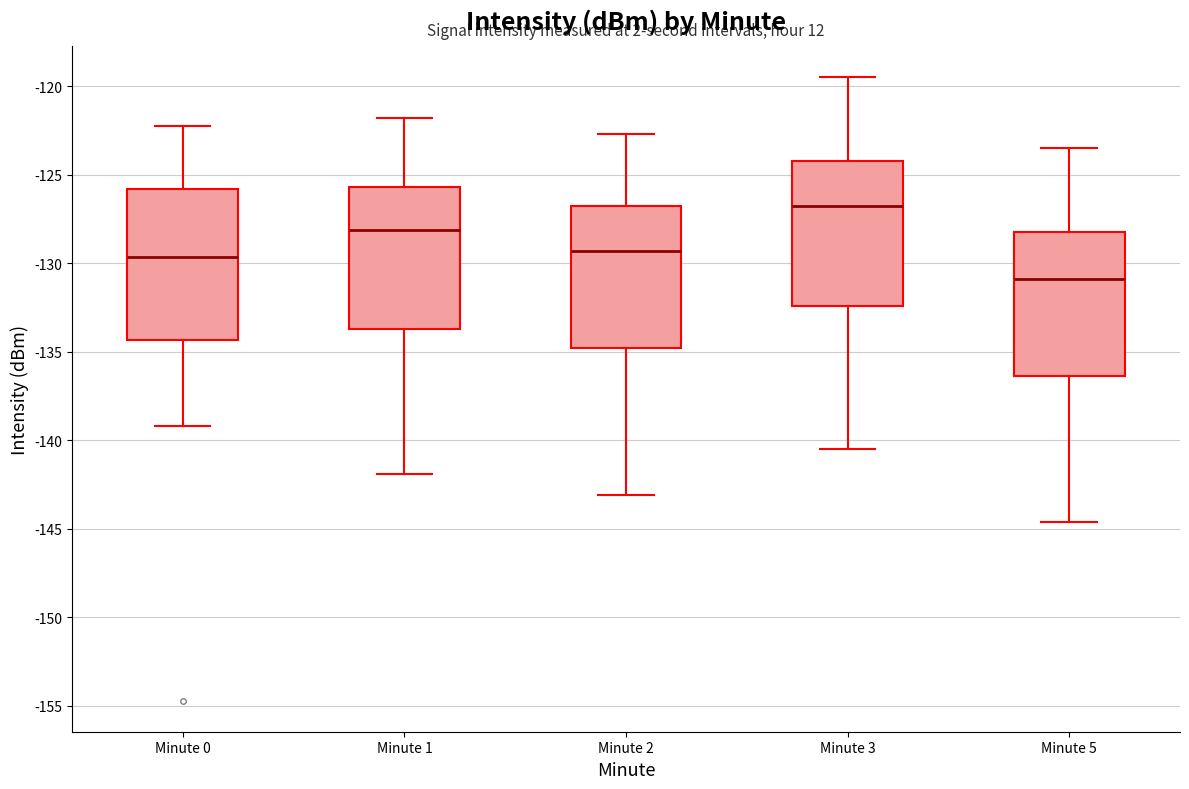

Reading left to right, read every box against the y-axis: the position of its median line, the range the box covers, and the ends of its whiskers. The values are not printed on the chart, so give them approximately, as read against the axis.

Minute 0: median -129.5, box -134.5 to -126.0, whiskers -139.0 to -122.5
Minute 1: median -128.0, box -133.5 to -125.5, whiskers -142.0 to -122.0
Minute 2: median -129.5, box -135.0 to -127.0, whiskers -143.0 to -122.5
Minute 3: median -127.0, box -132.5 to -124.0, whiskers -140.5 to -119.5
Minute 5: median -131.0, box -136.5 to -128.0, whiskers -144.5 to -123.5